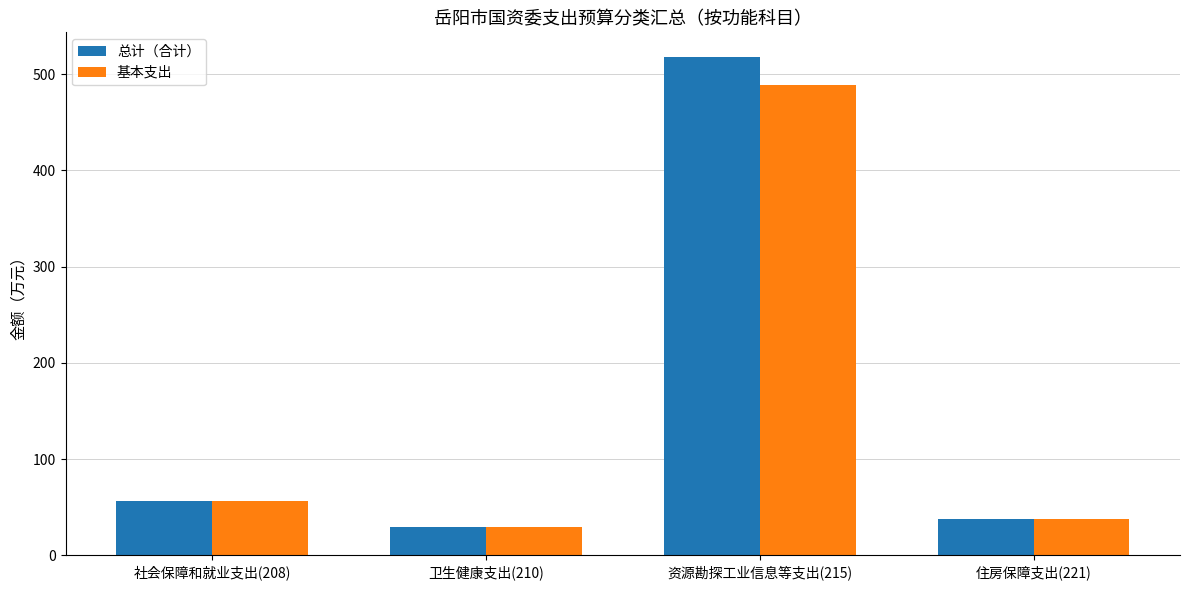

What are all the series names shown in the legend?

总计（合计）, 基本支出